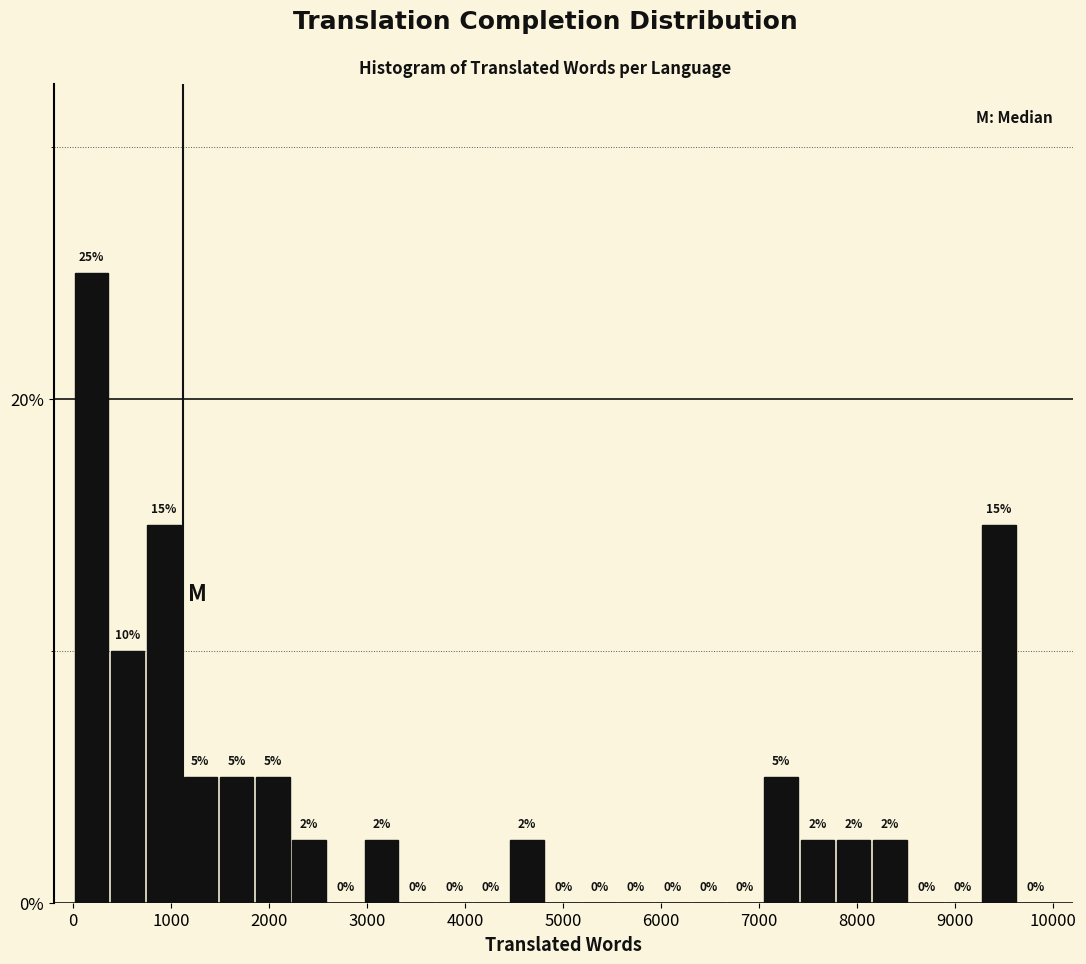

Around what value on the x-axis is the tallest bar? Give the approximate position of its centre, as read against the axis.

200